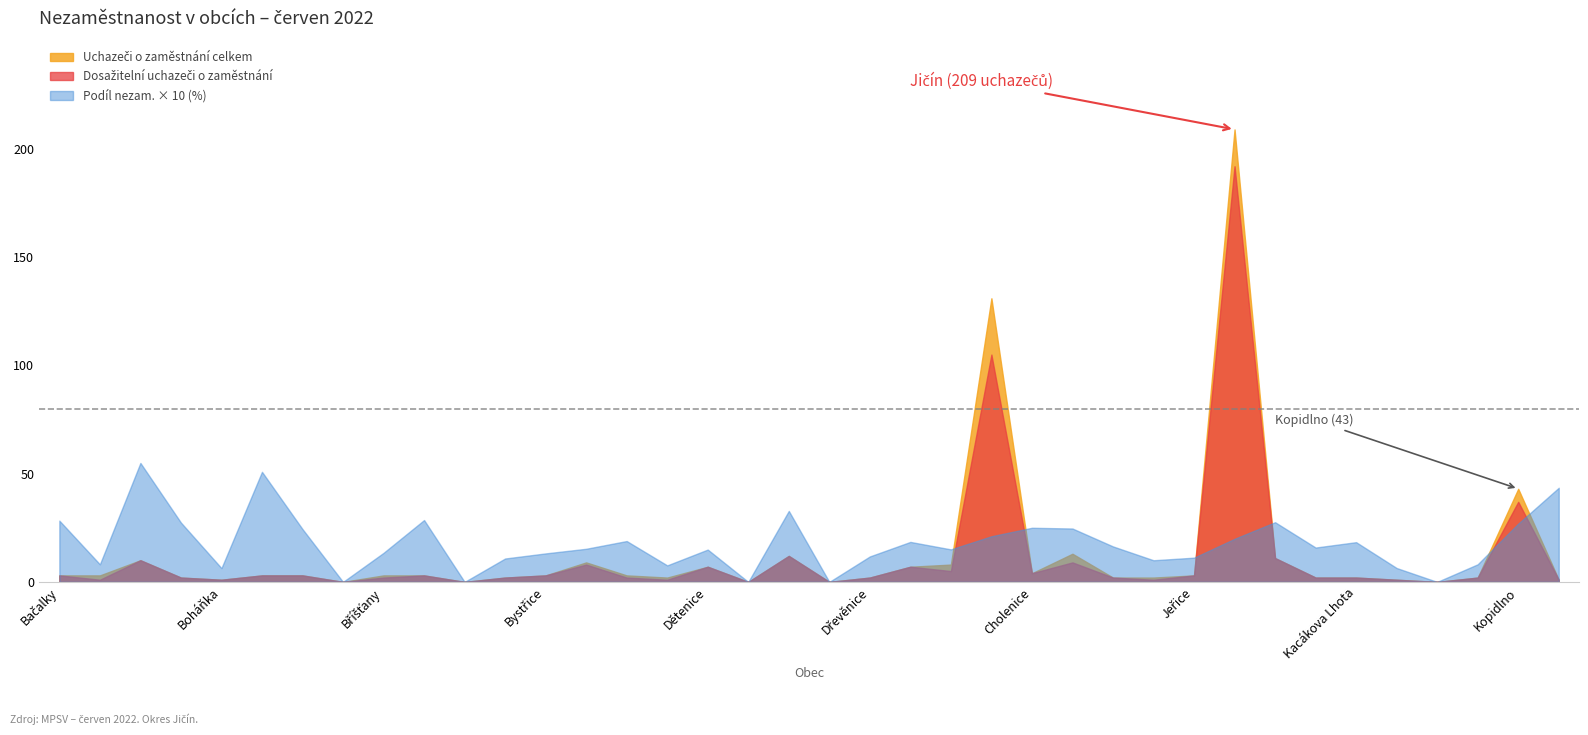

Is the value of Dosažitelní uchazeči o zaměstnání at Hořice greater than the value of Uchazeči o zaměstnání celkem at Běchary?

Yes